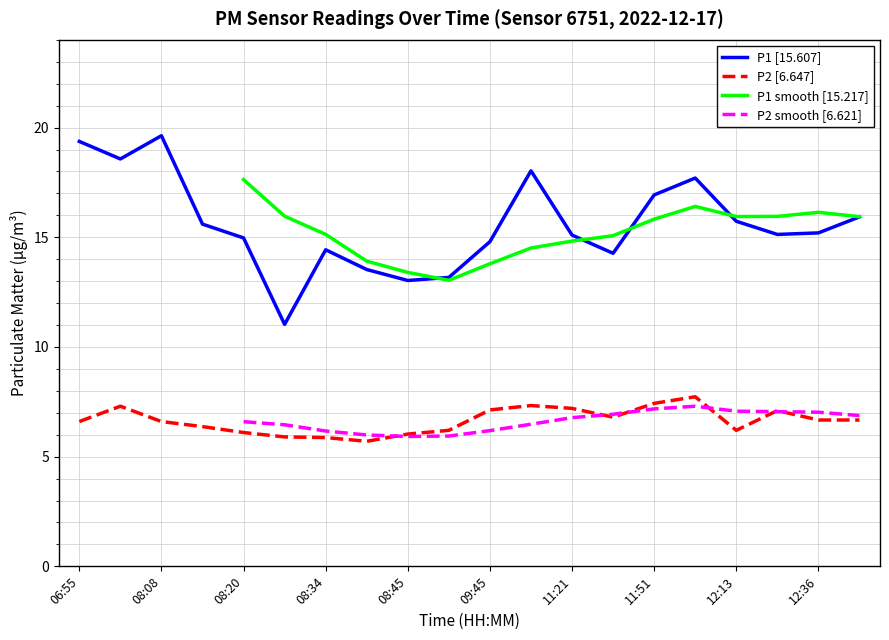

How many interior local peaks does the P2 series have?

4